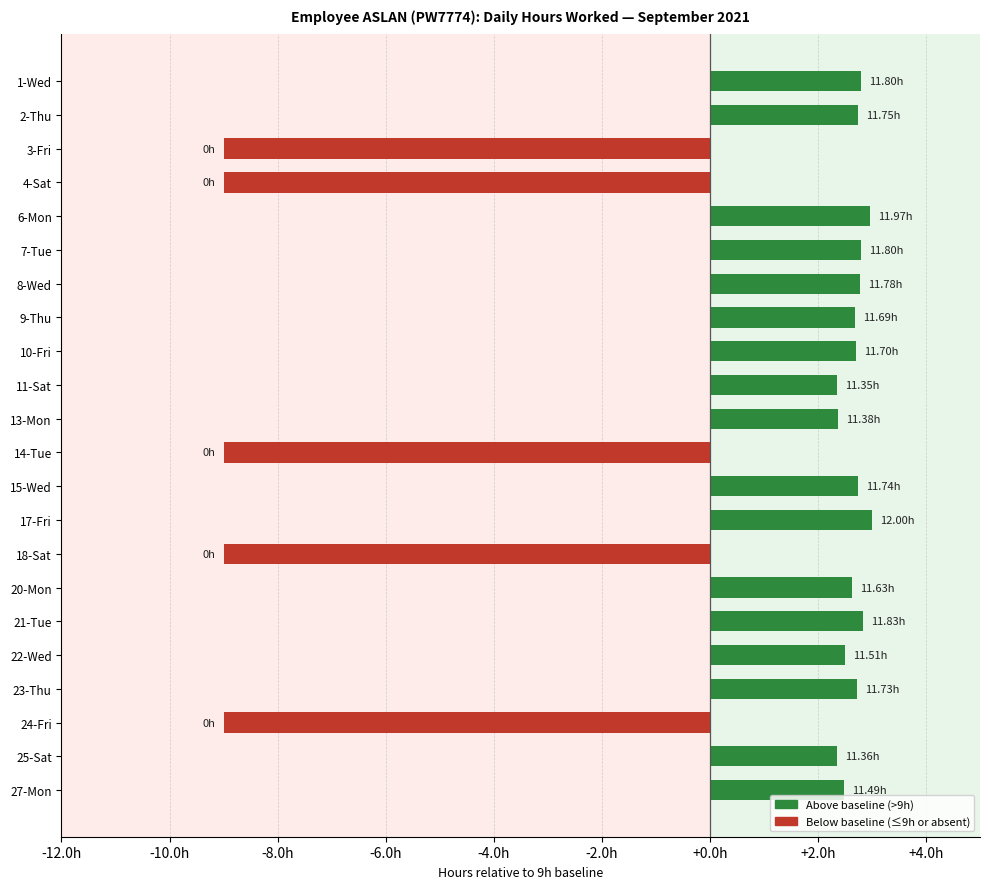

Are the bars horizontal?

Yes